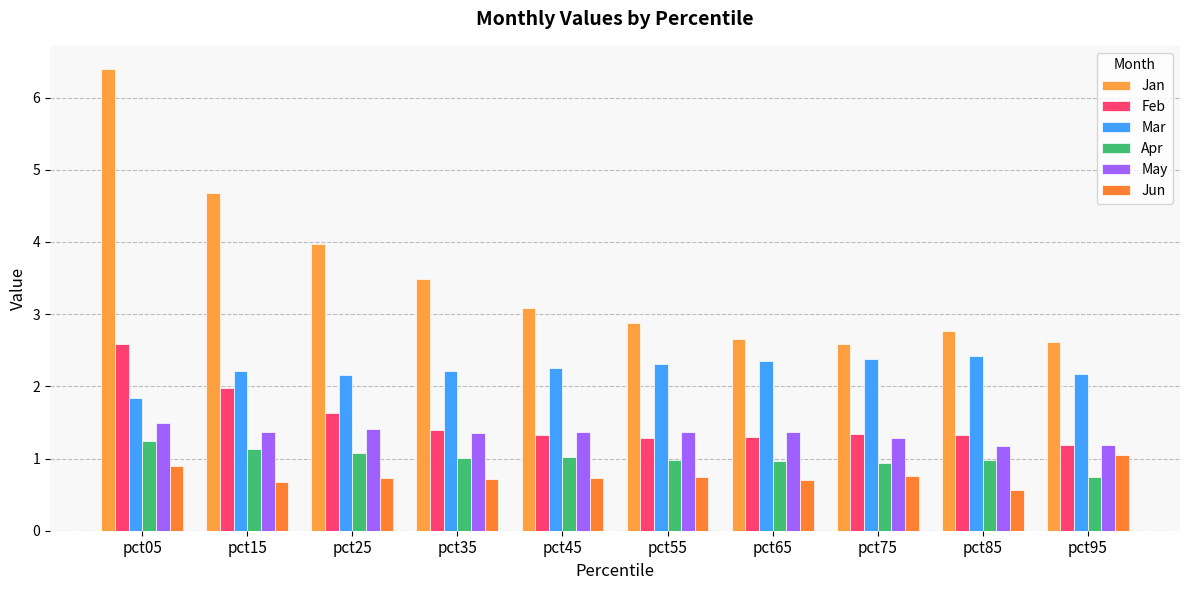

At which label does Apr reach its minimum?

pct95